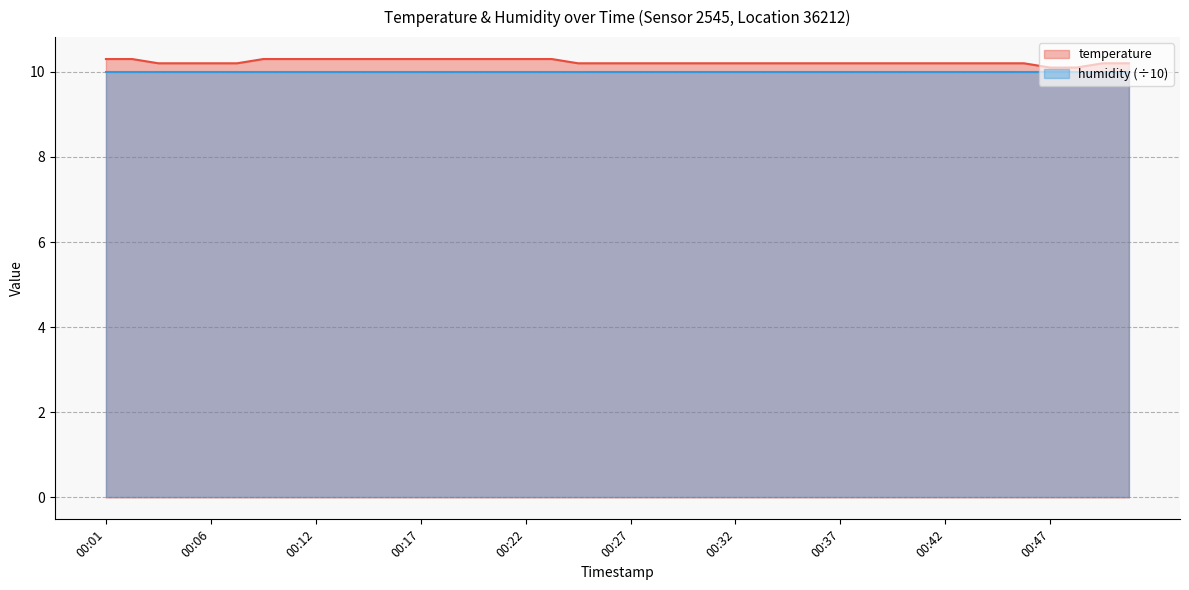

What is the change in value from 00:19 to 00:50?

-0.1